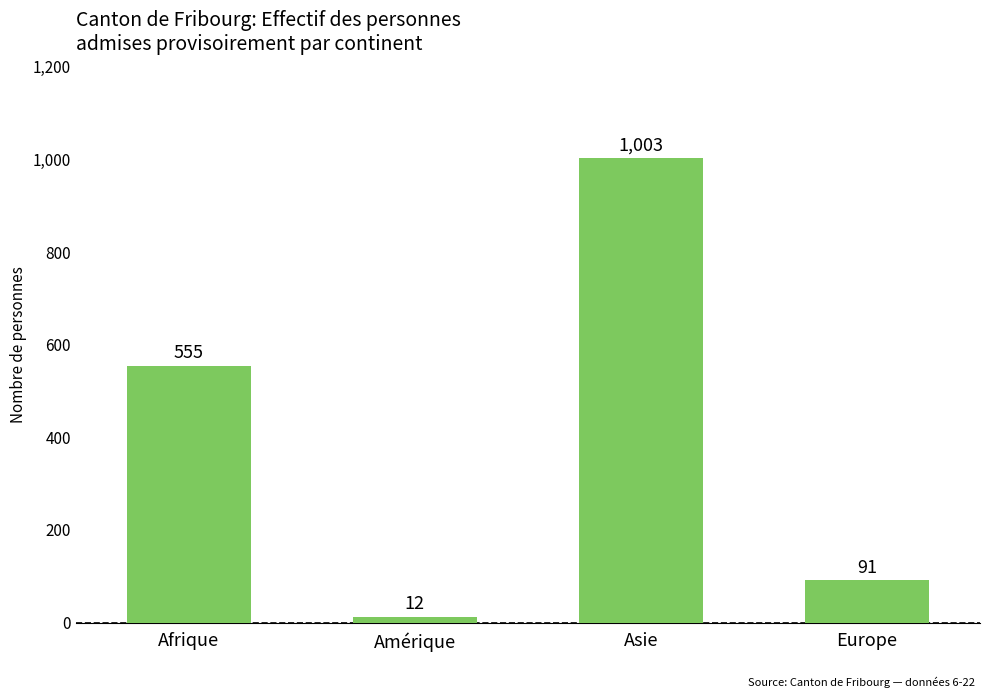

Reading left to right, what are all the values shown in this chart?

Afrique=555	Amérique=12	Asie=1003	Europe=91